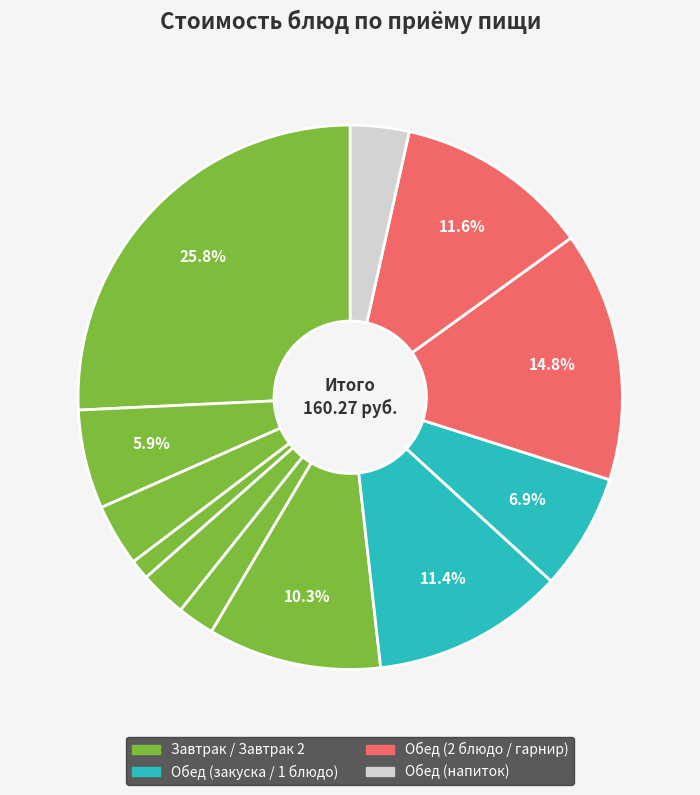

How many slices are in this pie chart?

12